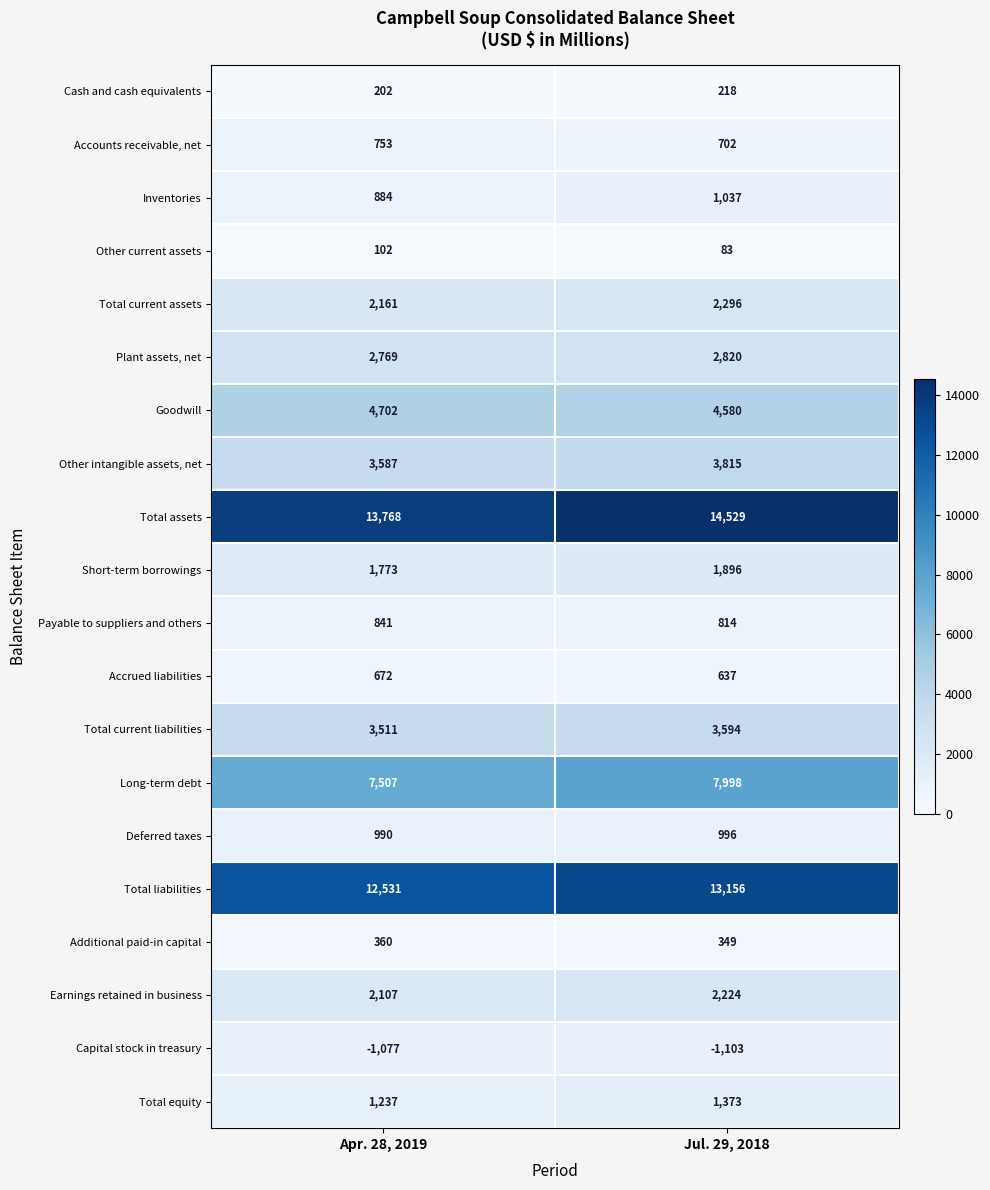

At which category is the sum across all series the highest?

Jul. 29, 2018